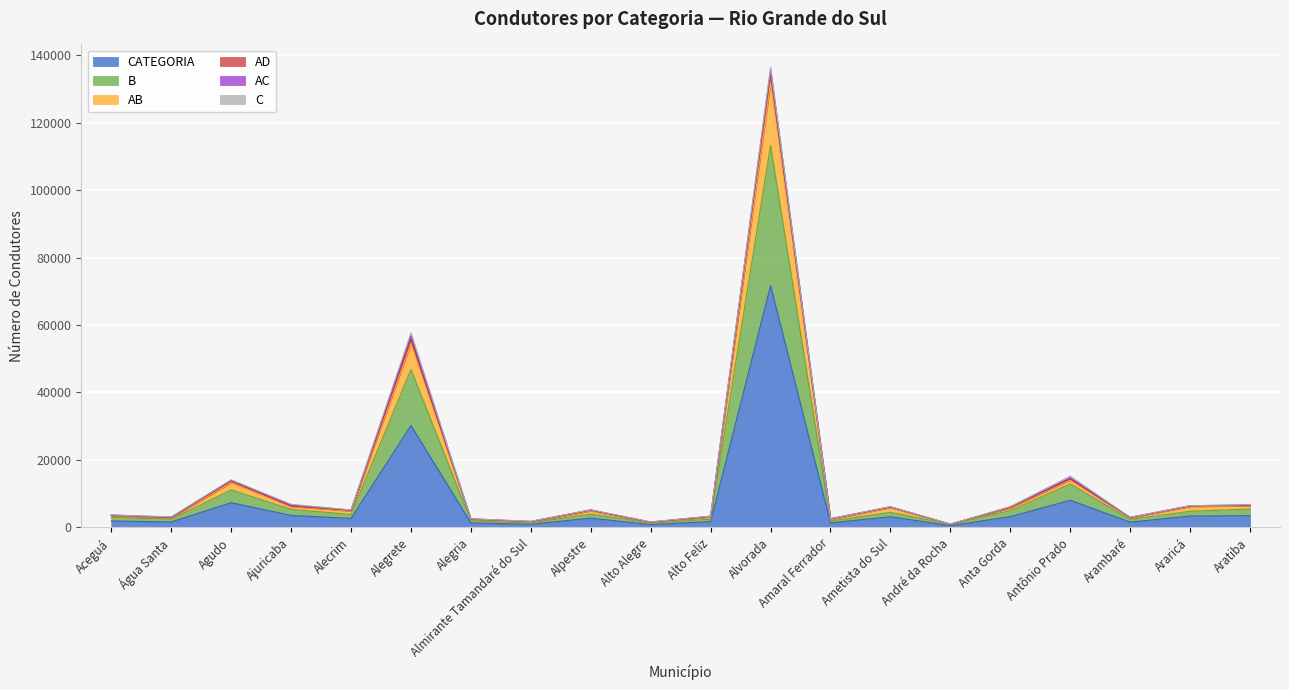

True or false: B has more than 1 points higher than both neighbors.

True